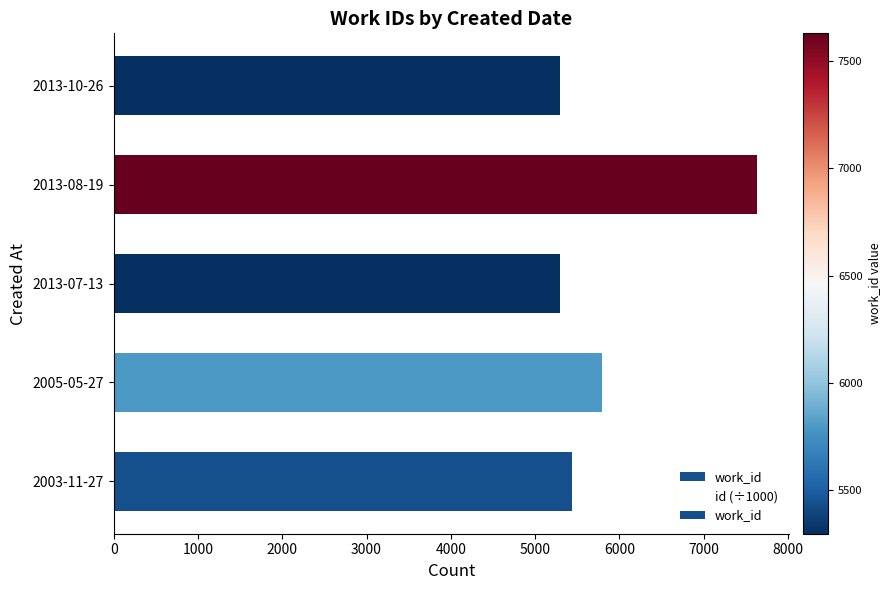

What is the difference between the highest and lowest values at 2003-11-27?

5428.4